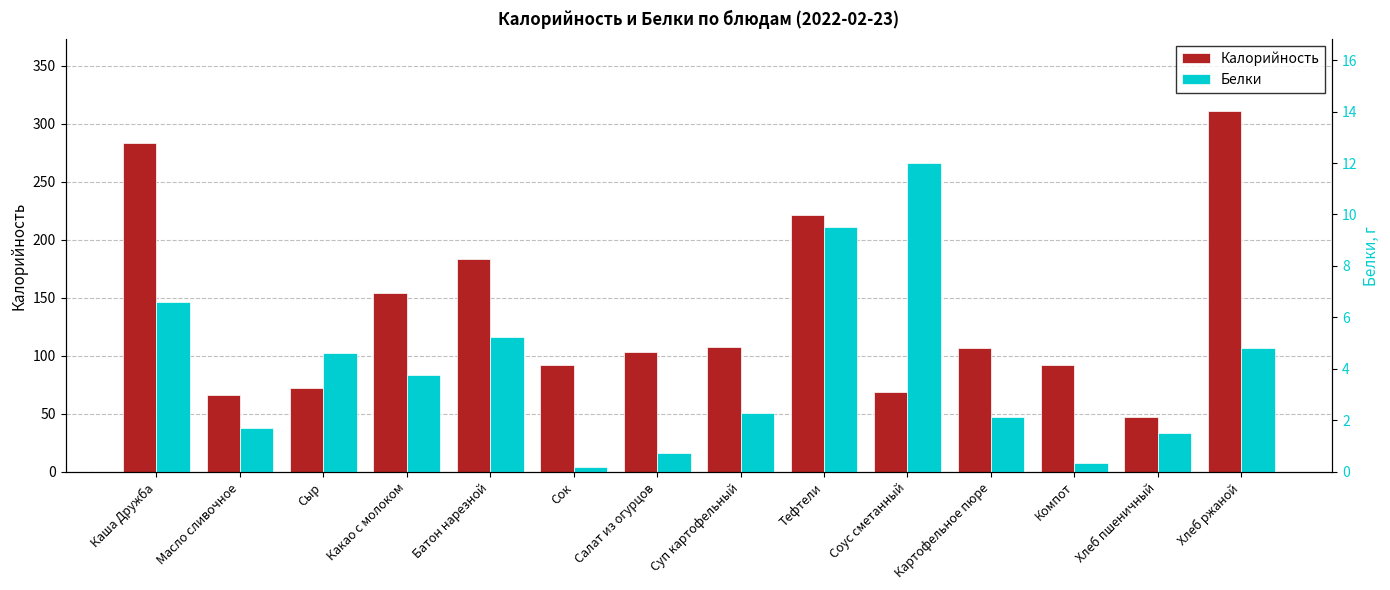

At which category is the sum across all series the highest?

Хлеб ржаной